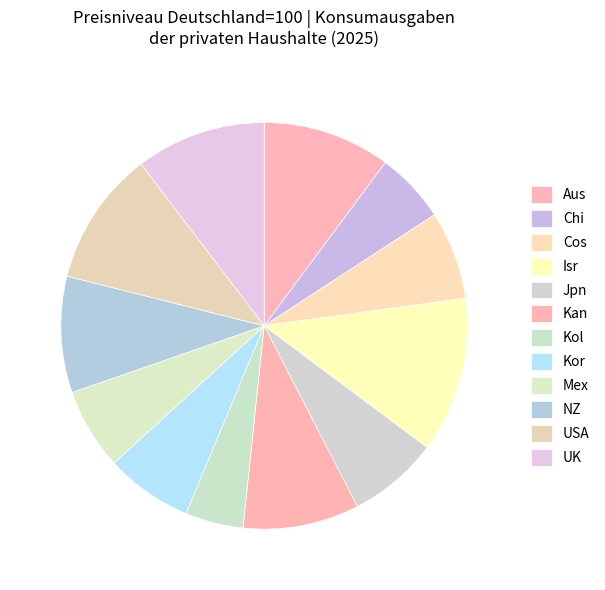

Rank the categories by value from lowest to highest.

Kolumbien, Chile, Mexico, Korea, Costa Rica, Japan, Kanada, Neuseeland, Australien, Vereinigtes Königreich, Vereinigte Staaten, Israel